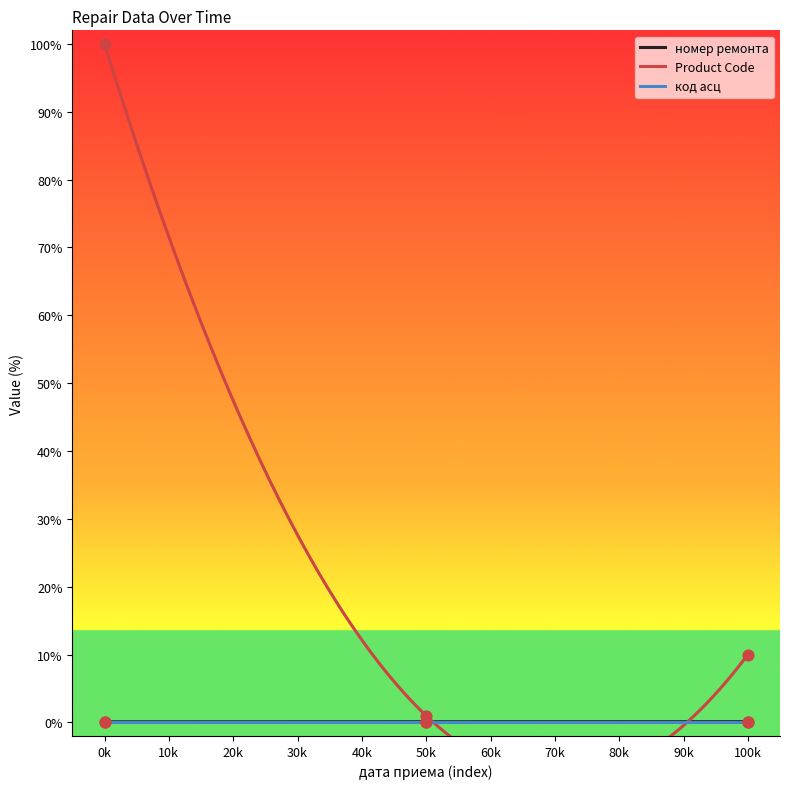

What is the total value across all series at 2018-01-01?

100.1